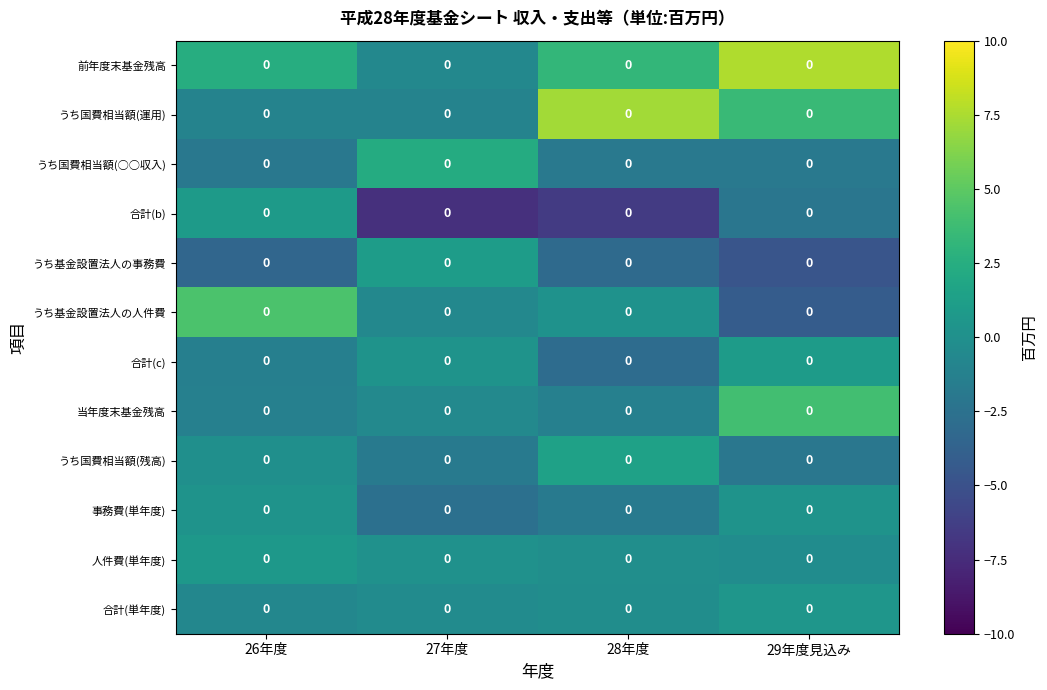

How many values in the 合計(c) series are below 0?

2